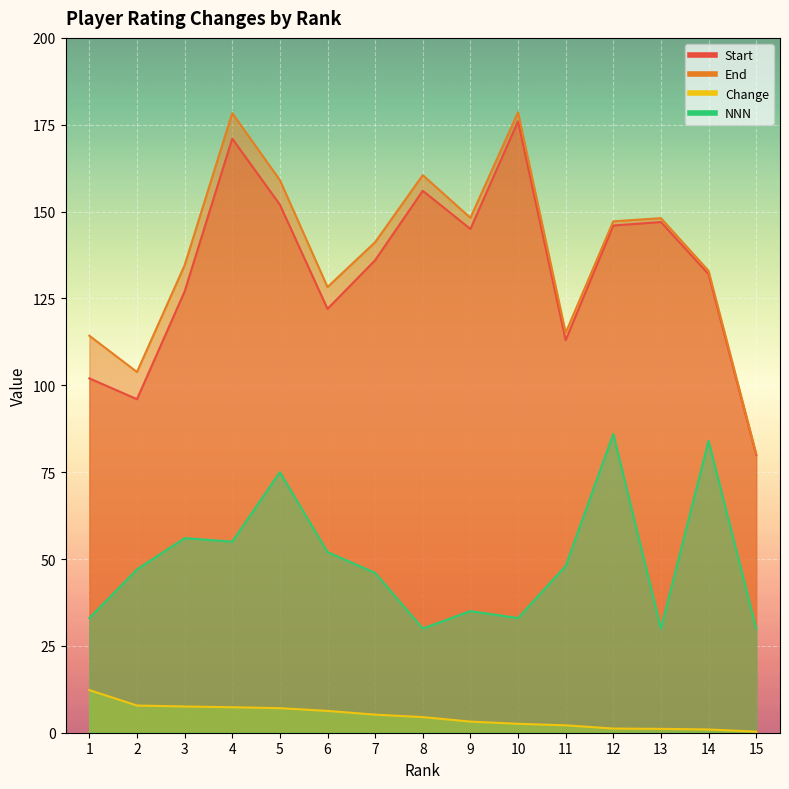

The Change series shows 1.1 at 13. True or false?

True